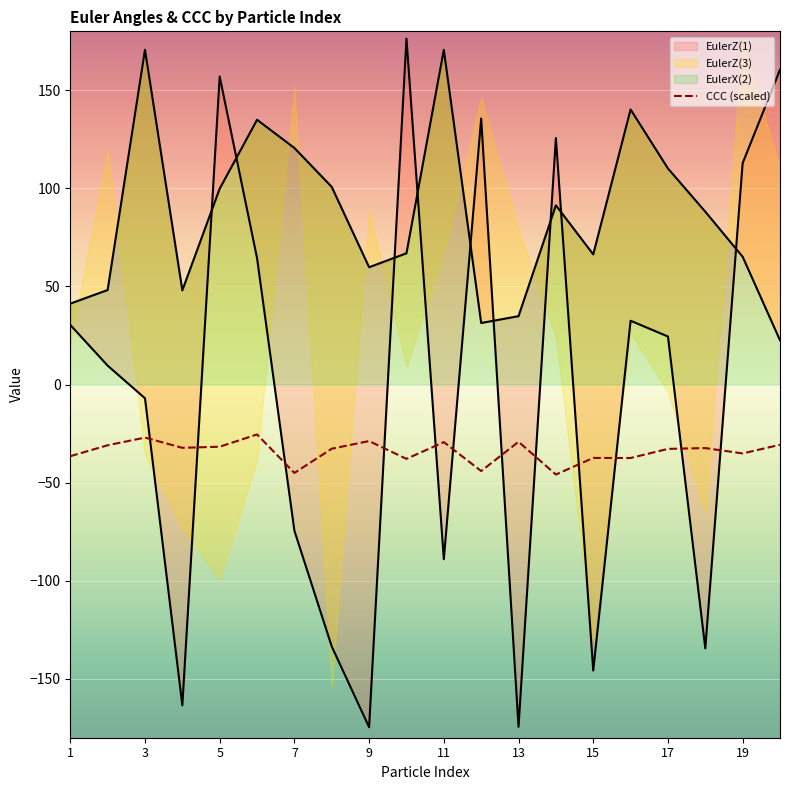

What is the highest value of the EulerZ(1) series?

176.3